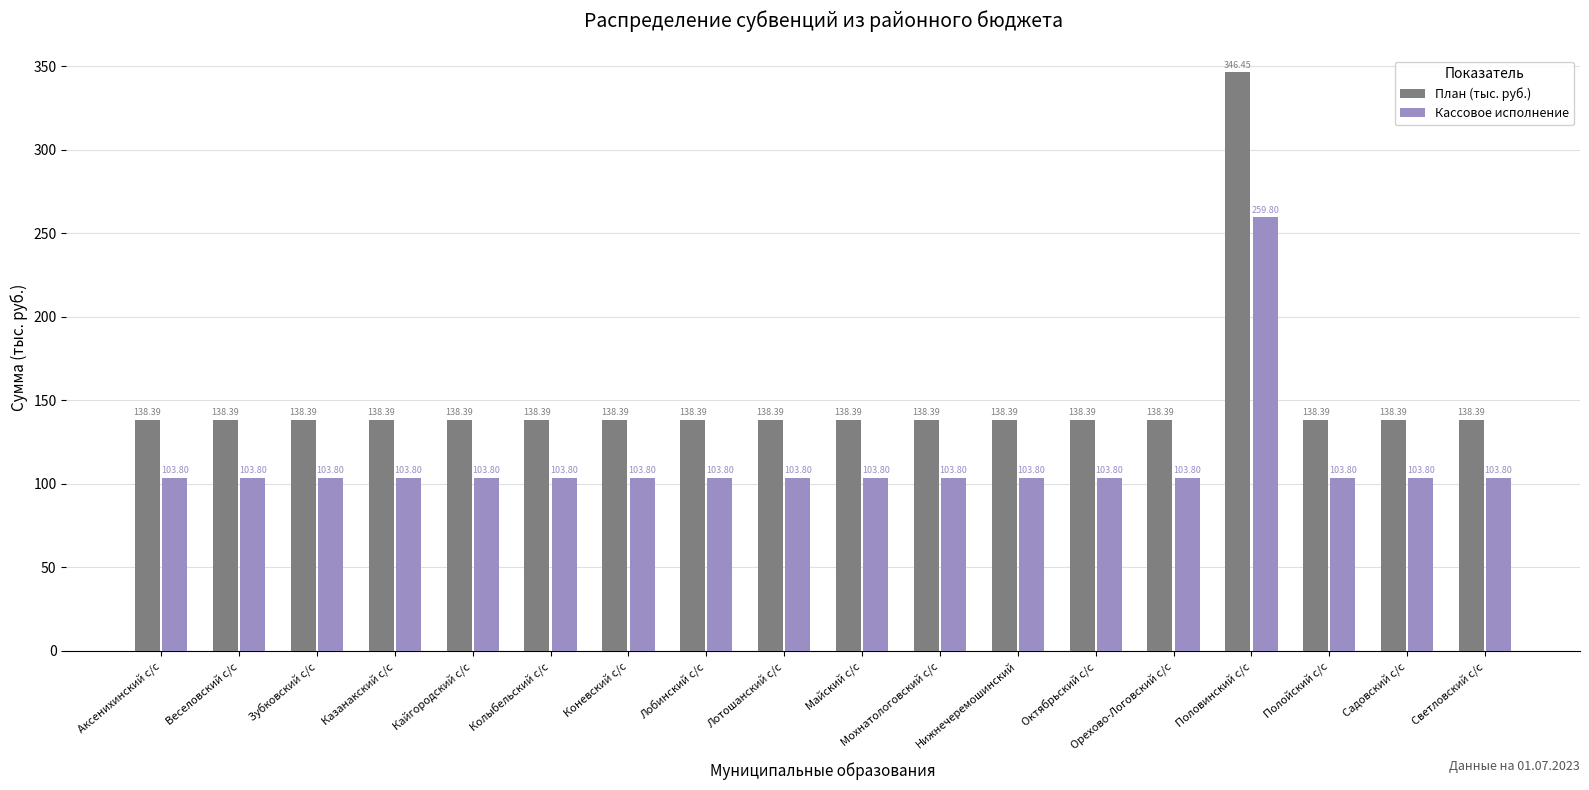

What are all the series names shown in the legend?

План (тыс. руб.), Кассовое исполнение